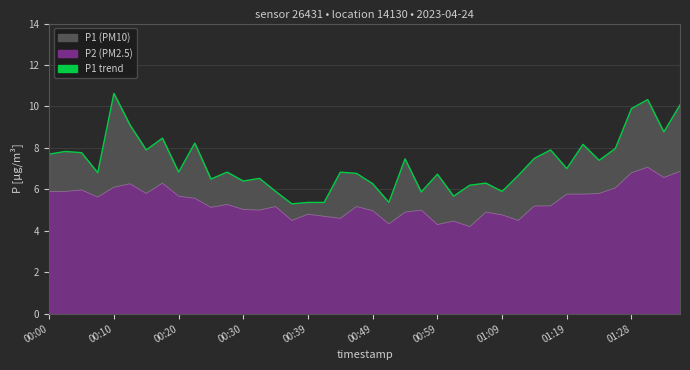

How many lines are shown in the chart?

2